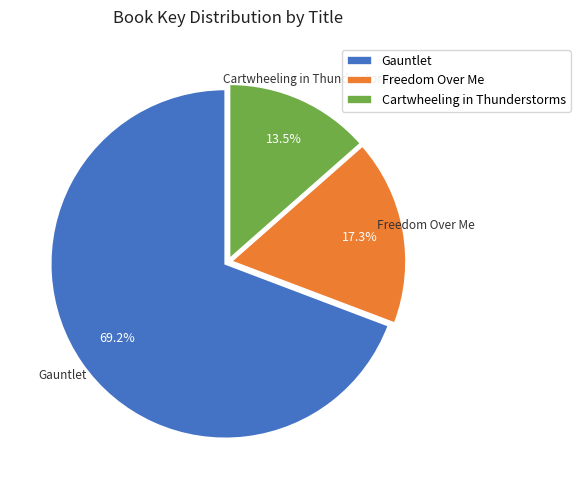

To the nearest percent, what is the average slice percentage?

33%